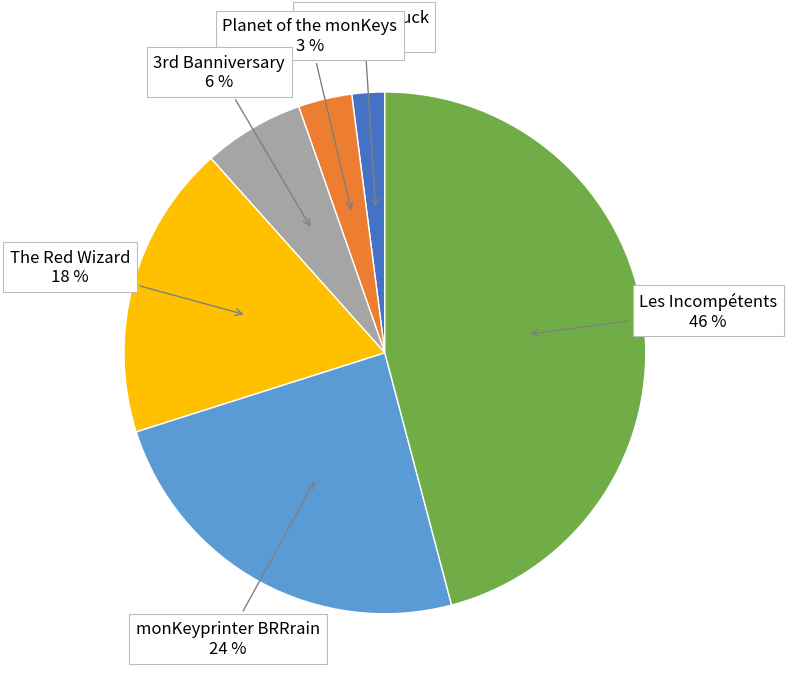

Does monKeyprinter BRRrain account for over 50% of the chart?

No